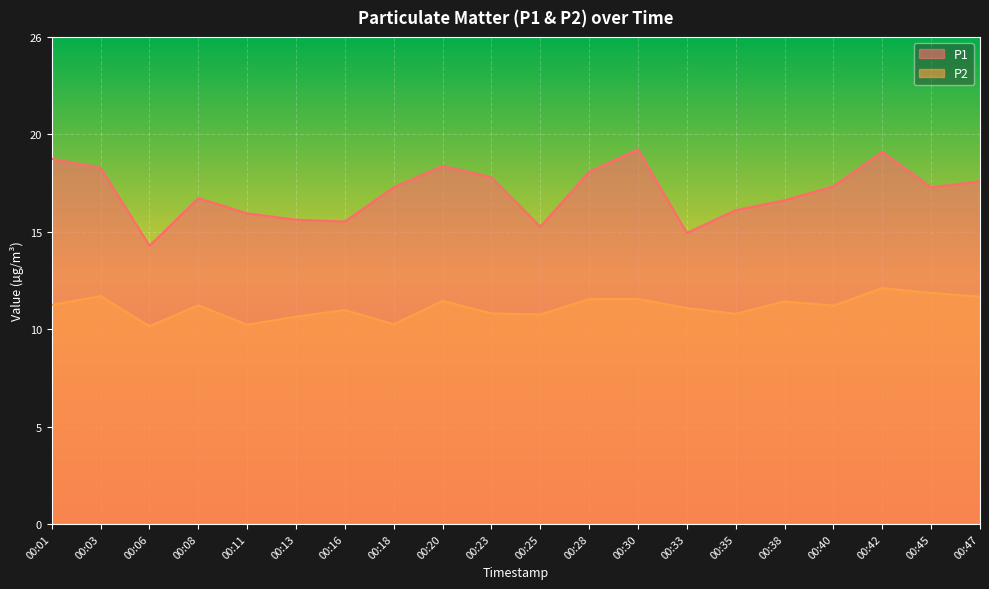

What is the sum of all P2 values?

228.1